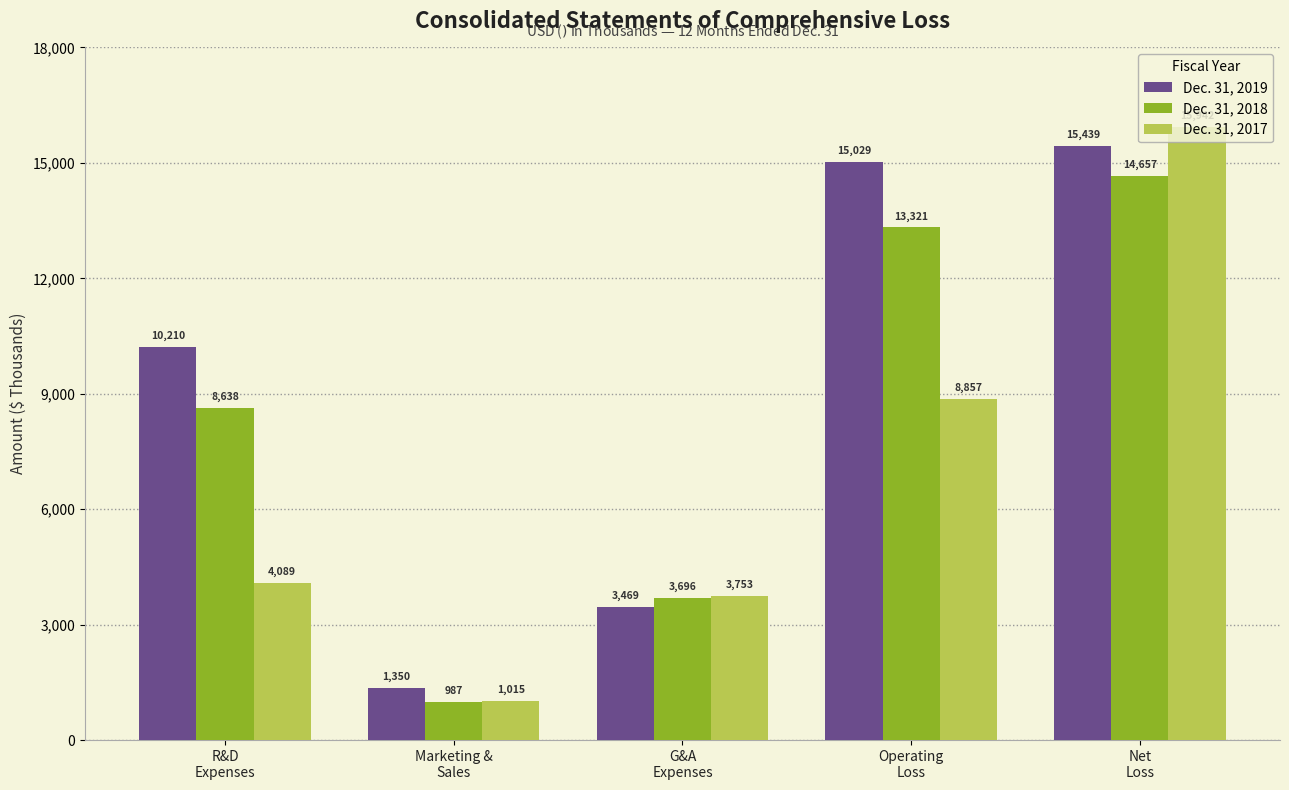

What value does the Dec. 31, 2017 series have at Net
Loss?

15942